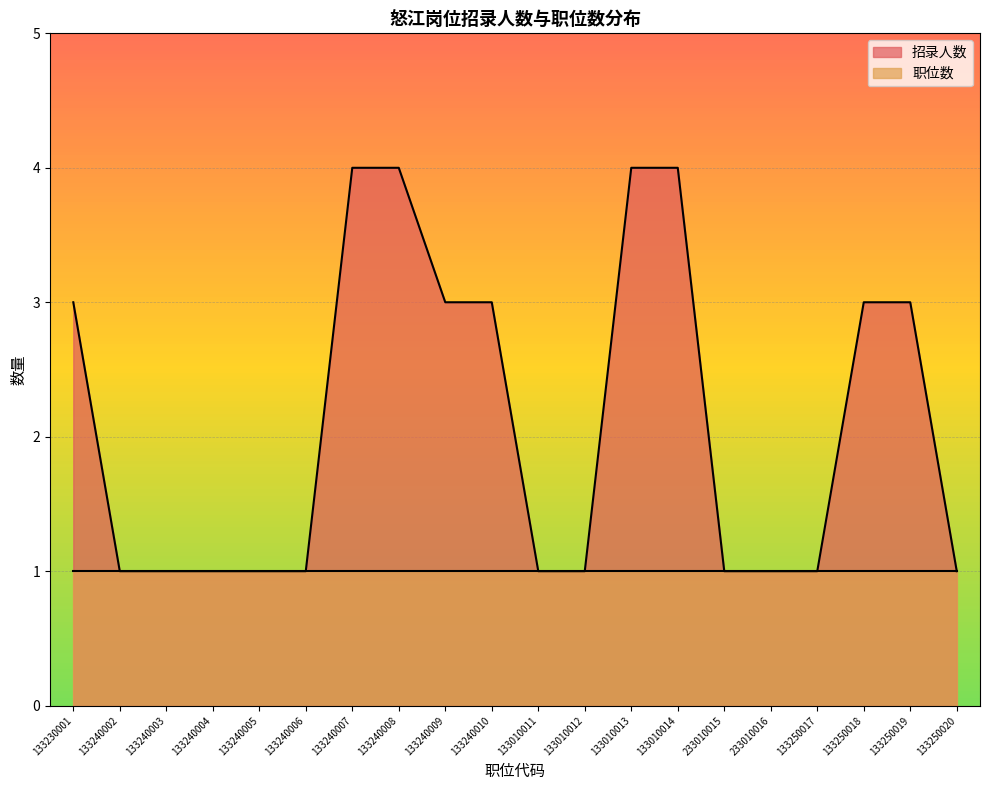

How many categories are shown in the chart?

20